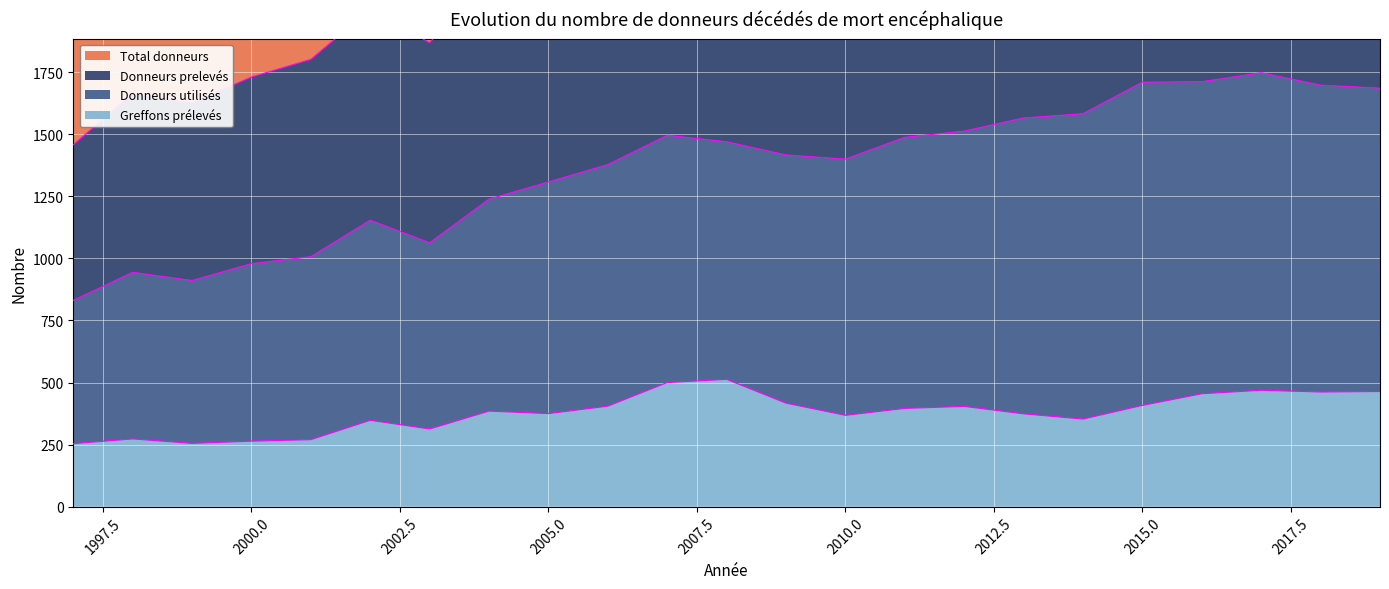

What is the minimum value shown in the chart?

254